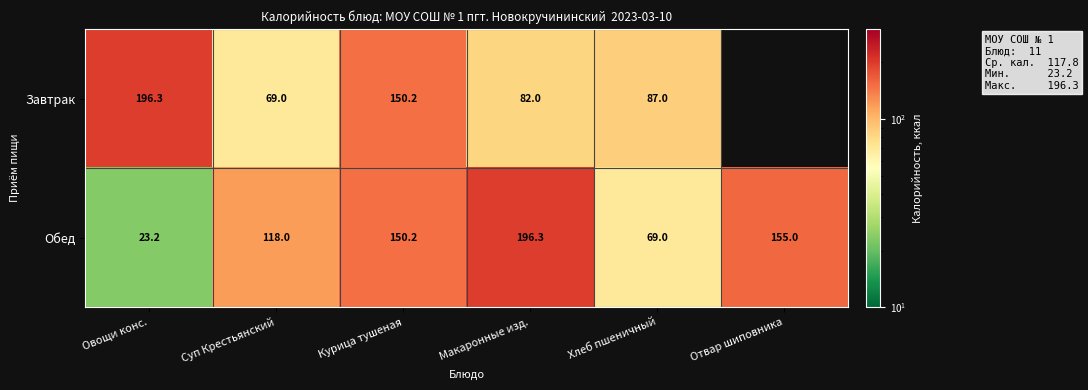

What is the average value of the Обед series?

118.6